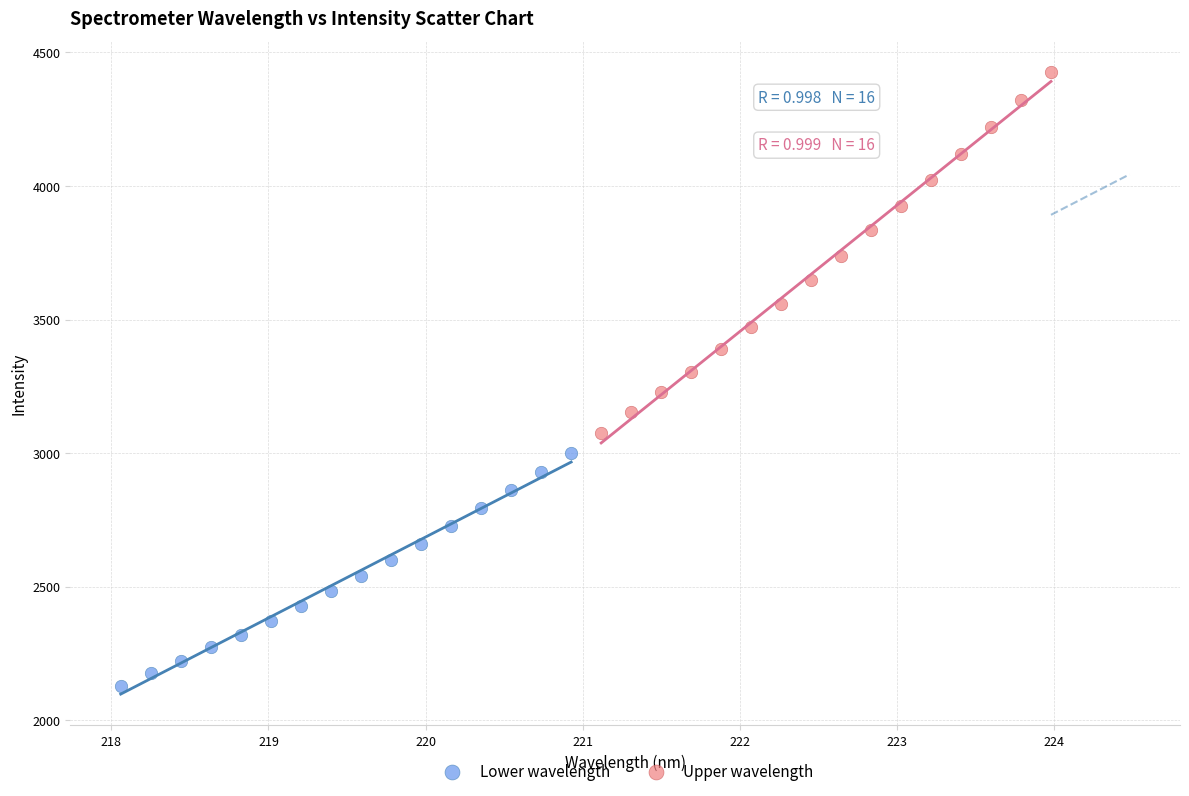

Which series contains the highest Y value?

Upper wavelength